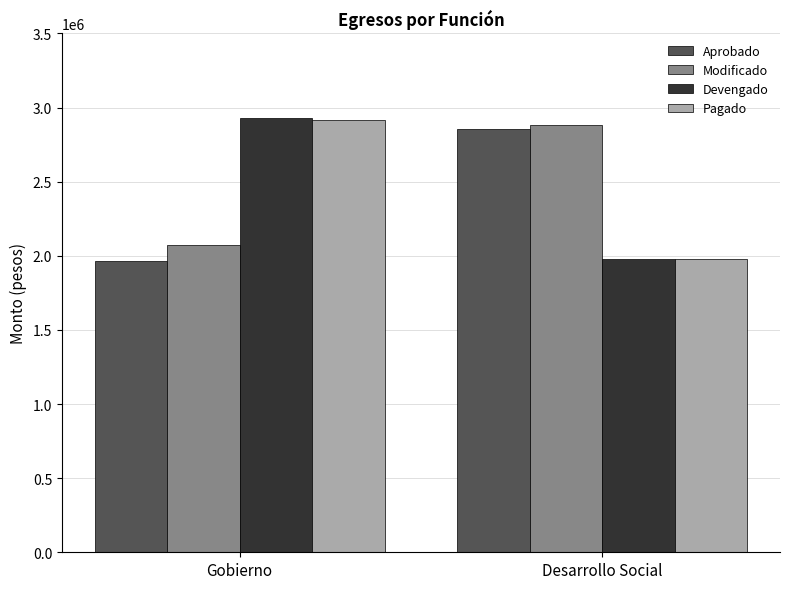

What position from the left is Desarrollo Social?

2